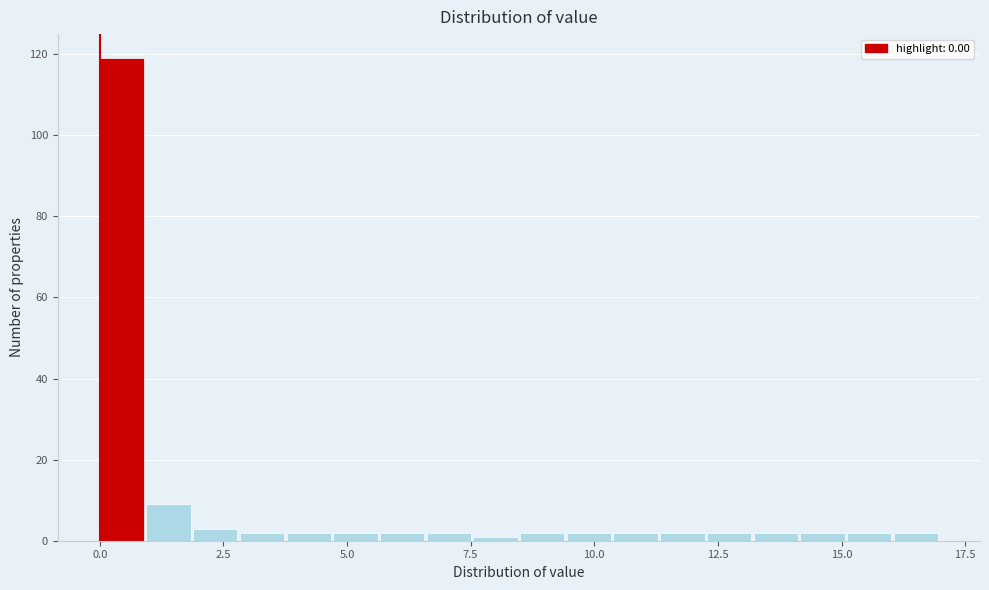

Around what value on the x-axis is the tallest bar? Give the approximate position of its centre, as read against the axis.

0.5